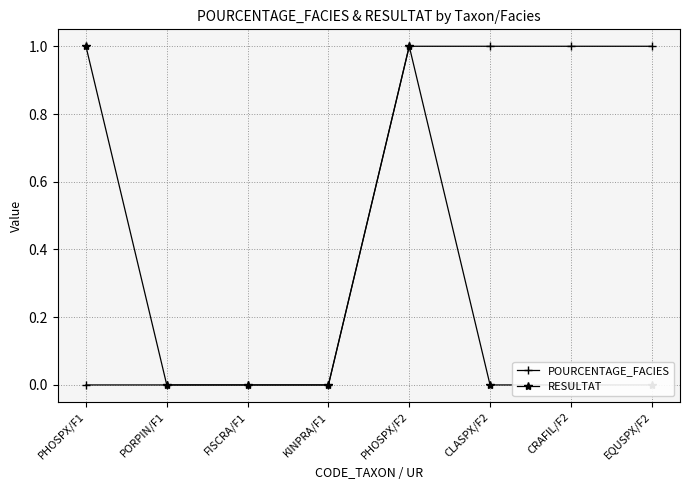

How many lines are shown in the chart?

2